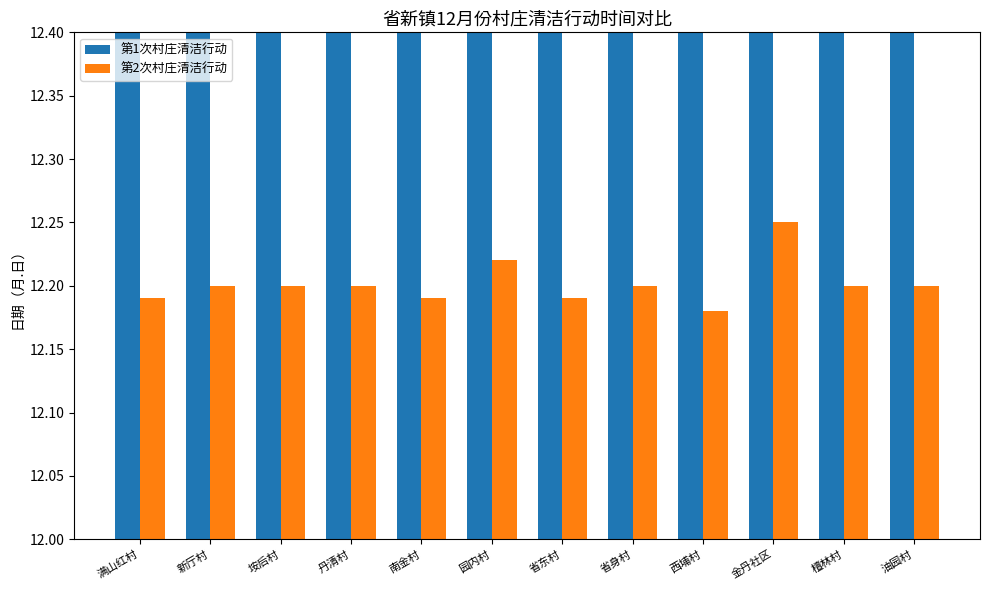

What is the minimum value shown in the chart?

12.2